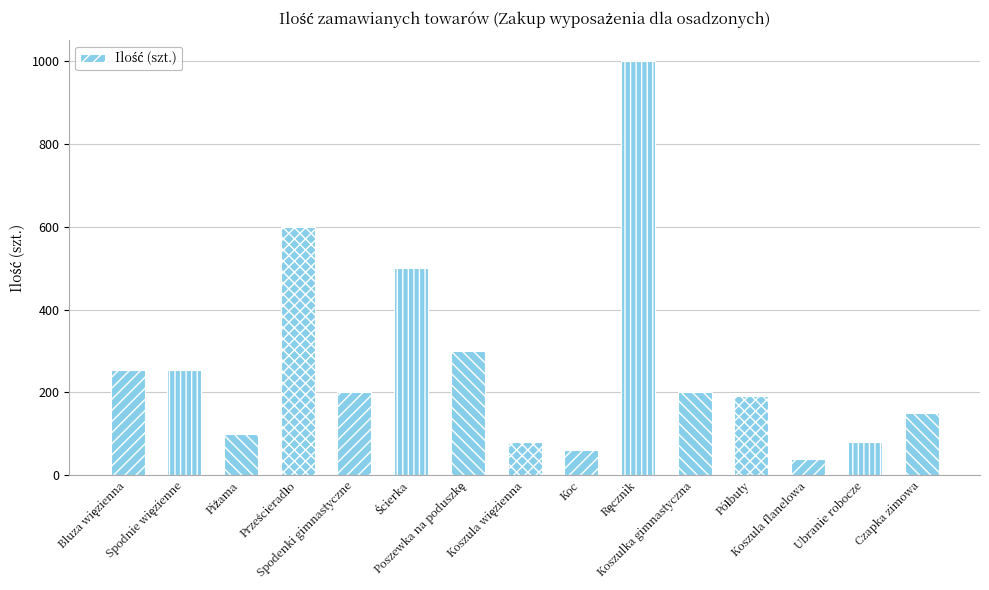

What is the average value?

267